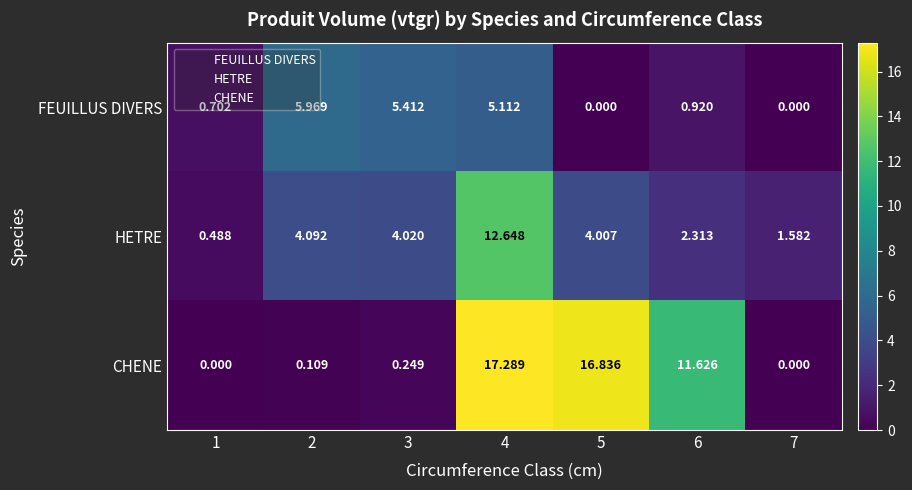

Between 5 and 7, which series saw the biggest shift?

CHENE